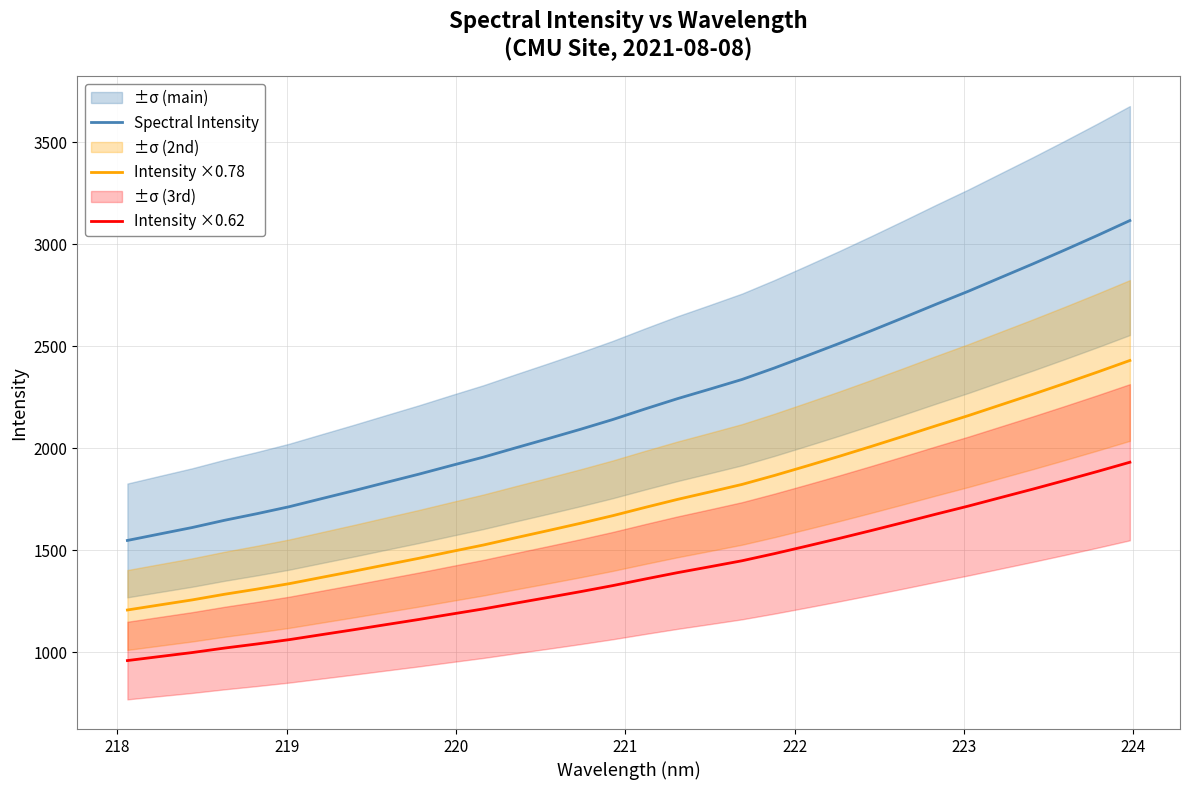

Which series has the largest total across all categories?

Spectral Intensity